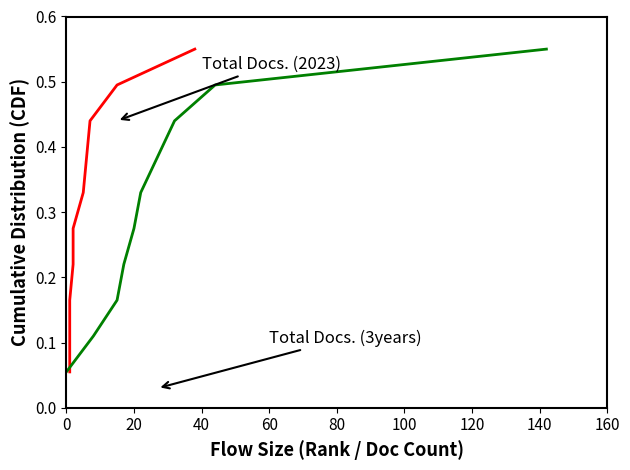

True or false: Total Docs. (2023) has more than 1 interior local peaks.

False